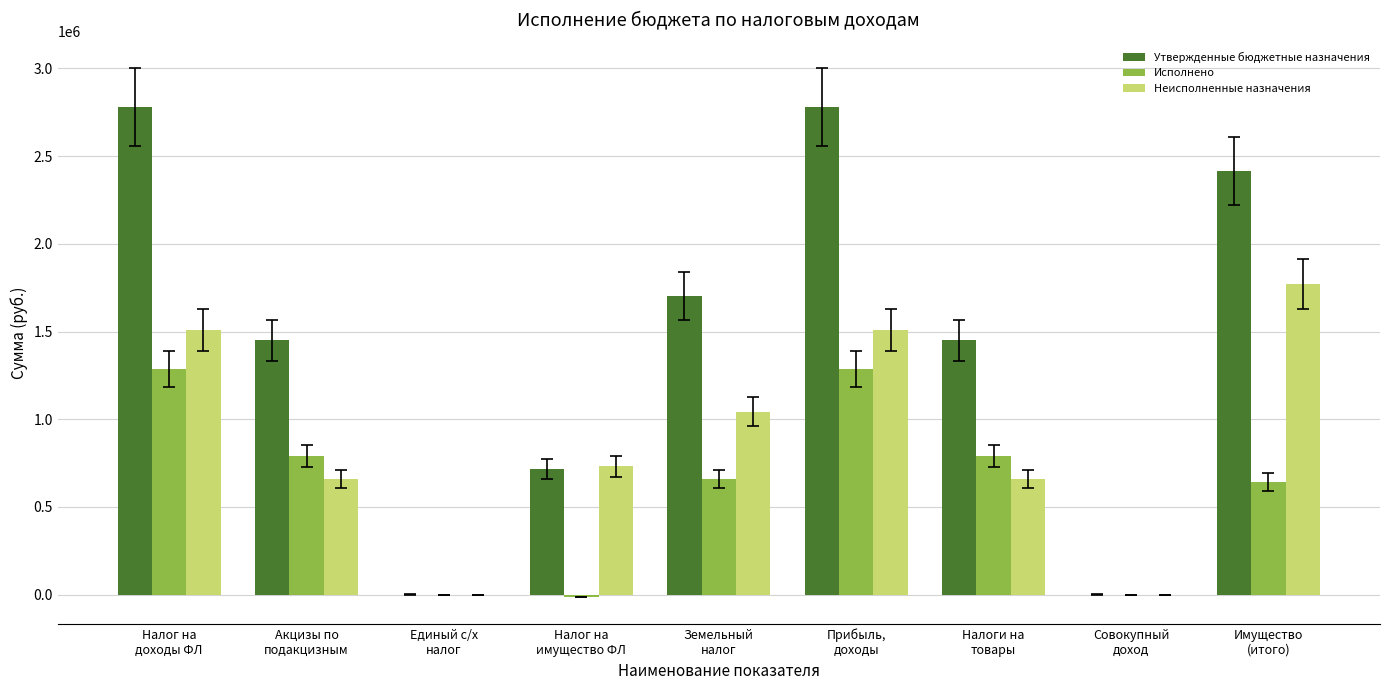

Which series has the largest total across all categories?

Утвержденные бюджетные назначения